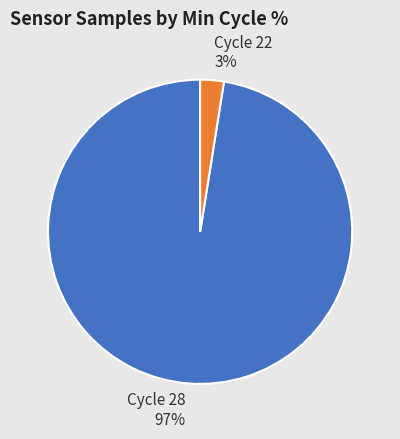

Combined, do Cycle 28 97% and Cycle 22 3% account for over 50%?

Yes